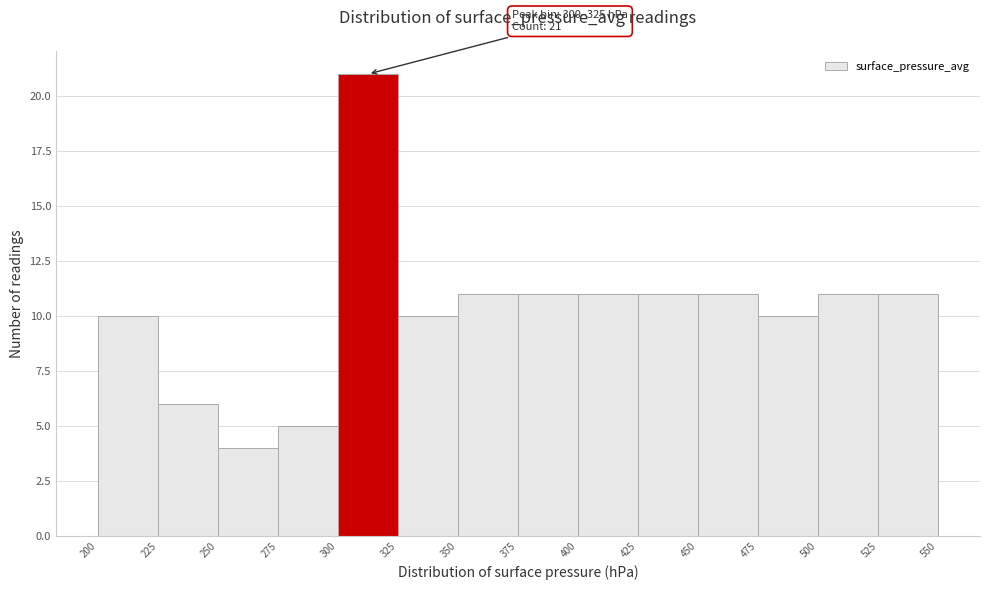

Over which range of the x-axis is the bar tallest?

300 to 325